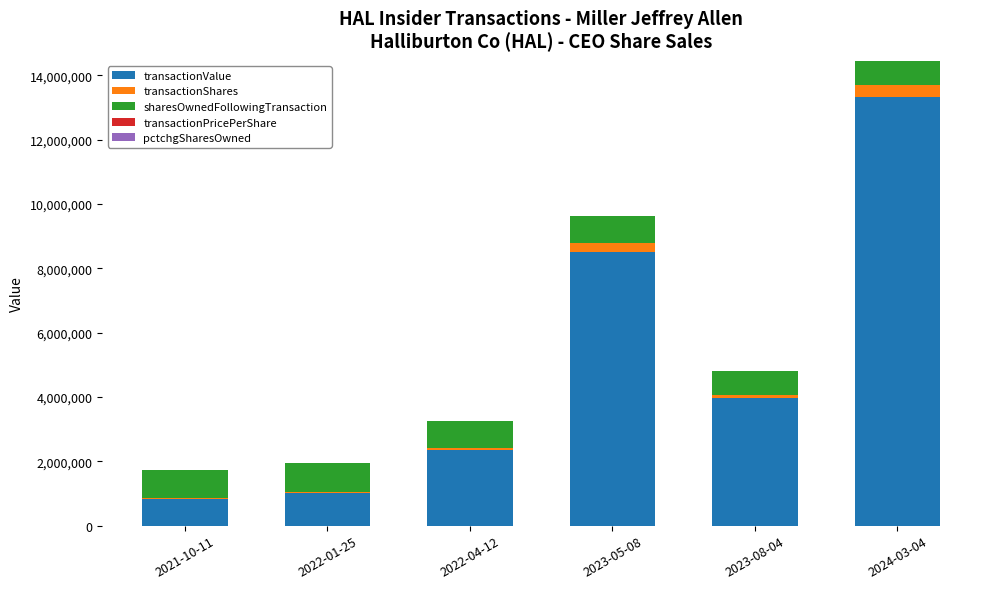

The value of transactionValue at 2023-05-08 is 8509831.0. True or false?

True